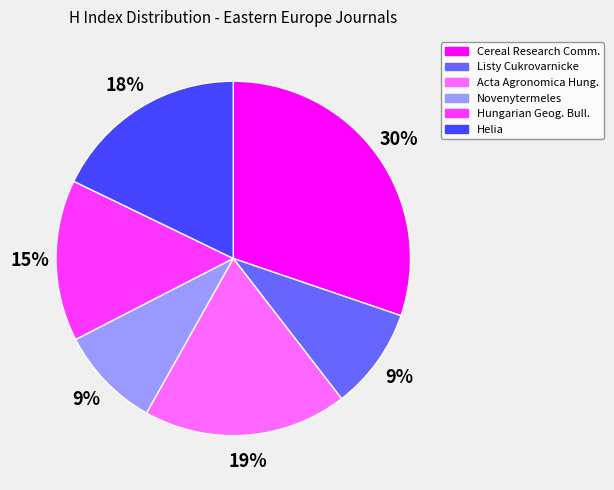

Is there a majority slice in this chart?

No